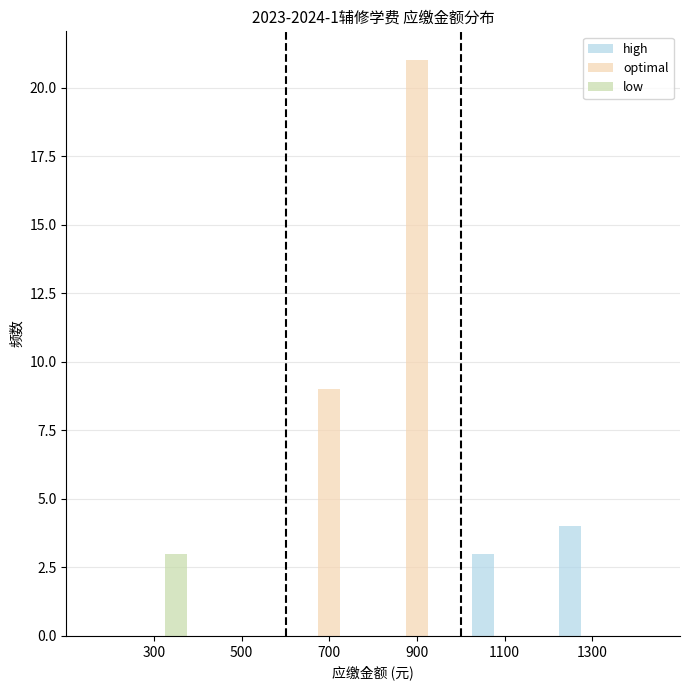

In the optimal series, which range on the x-axis has the tallest bar?

800 to 1000